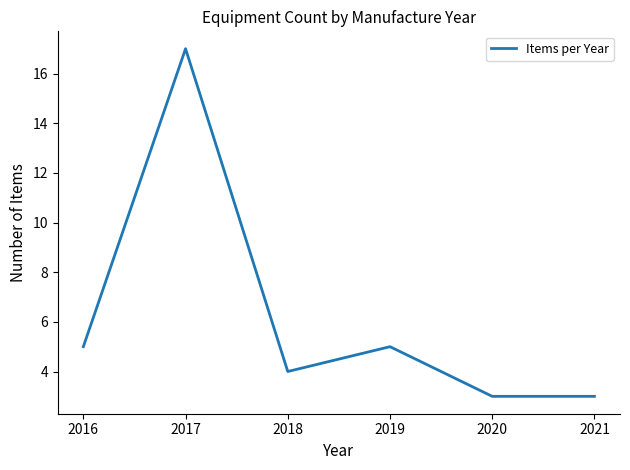

Between 2018 and 2017, which is larger?

2017